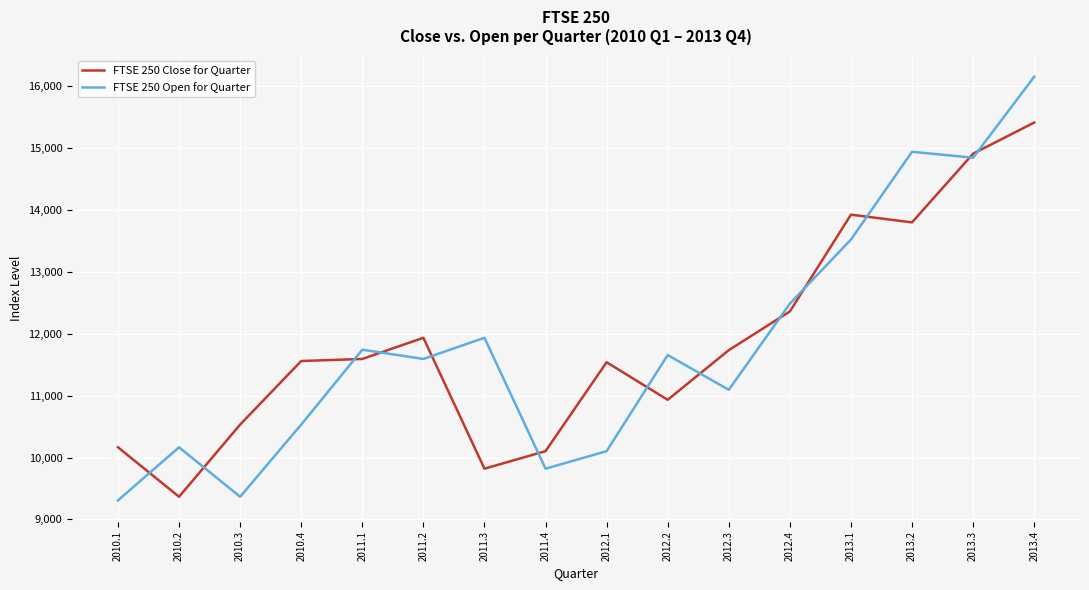

At which label does FTSE 250 Close for Quarter reach its minimum?

2010.2